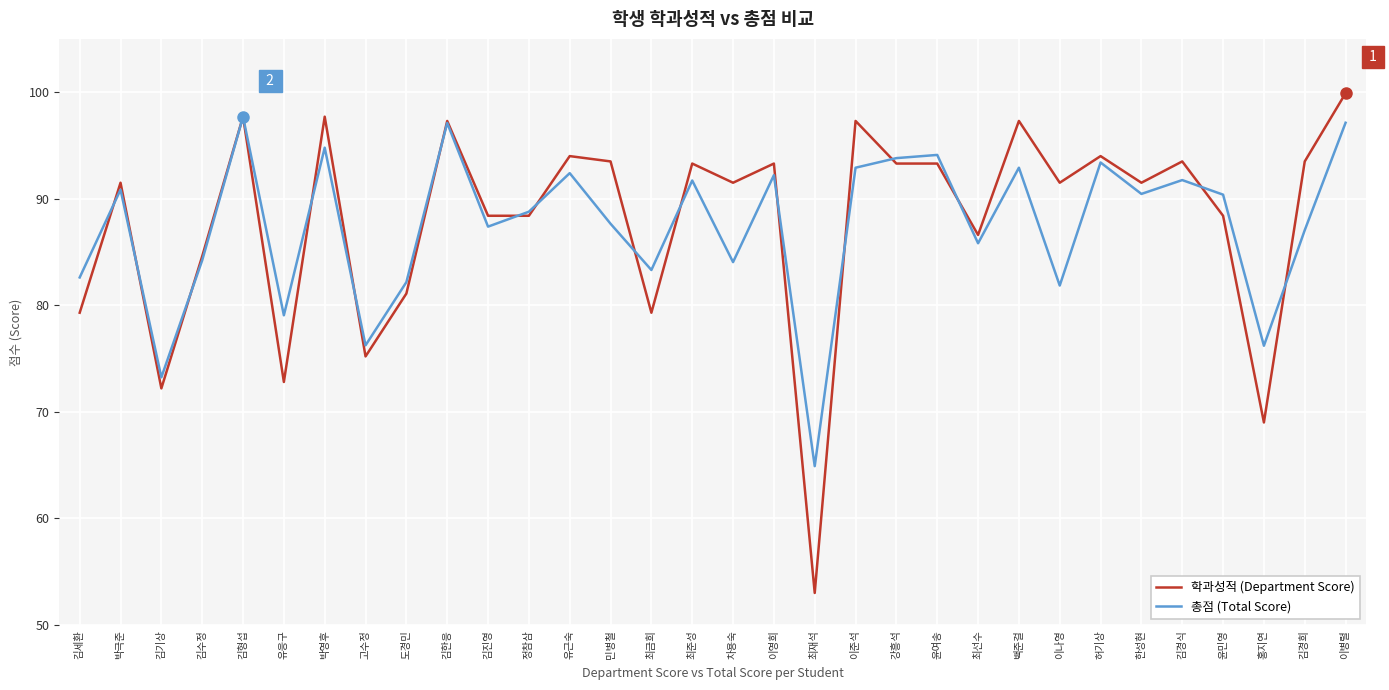

Where is the first local minimum for 학과성적 (Department Score)?

김기상